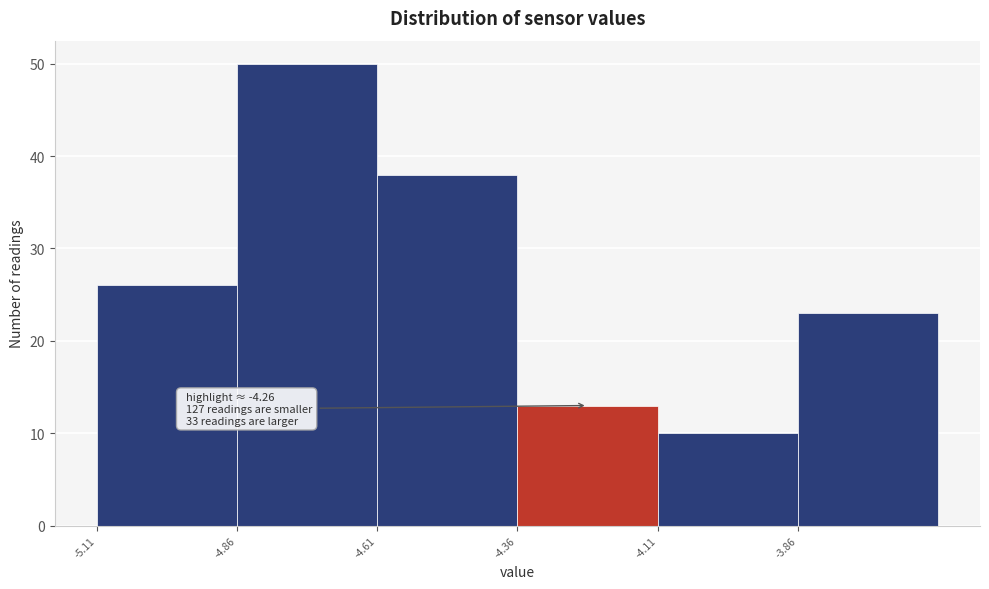

Which range on the x-axis has the tallest bar?

-4.855 to -4.605